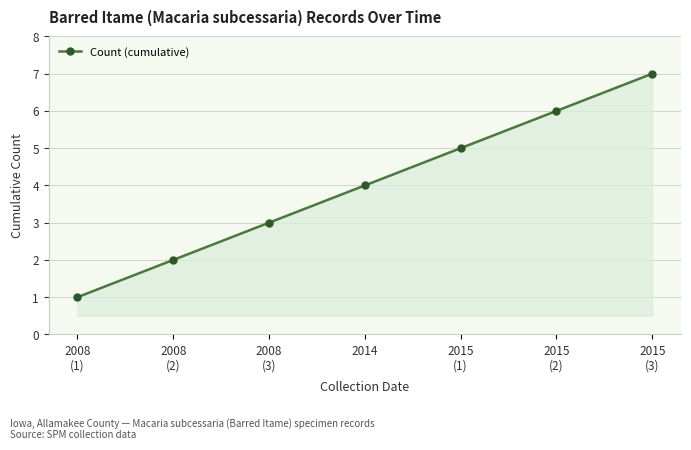

Is it true that the value at 2014 is 4?

True